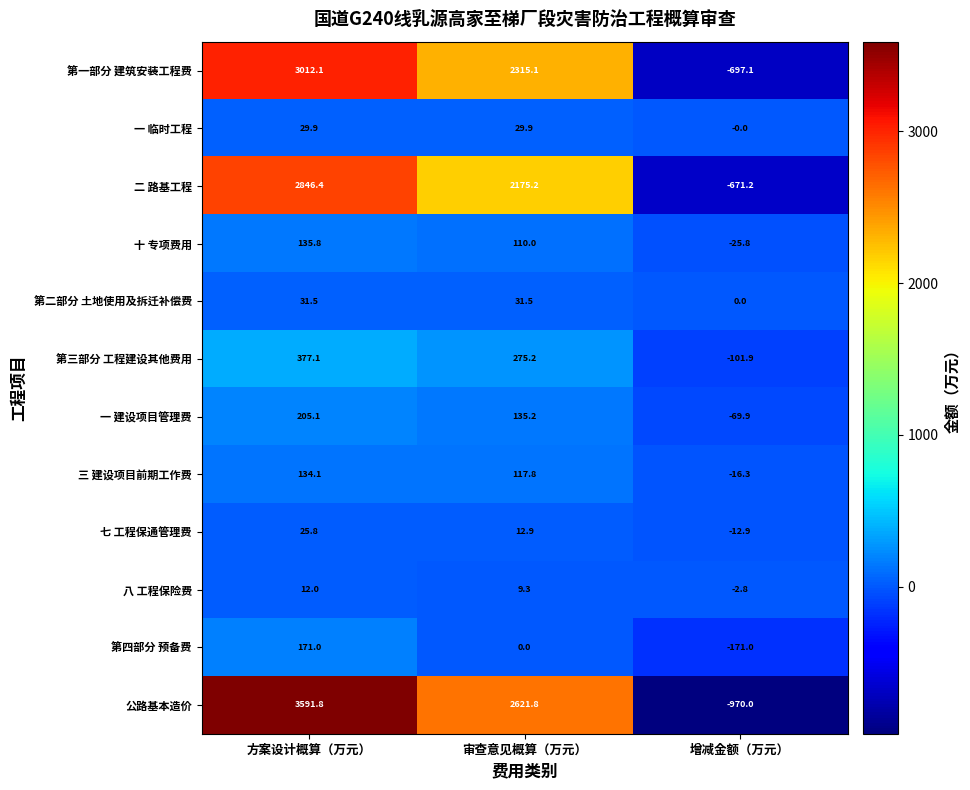

What is the minimum value for 十 专项费用?

-25.8